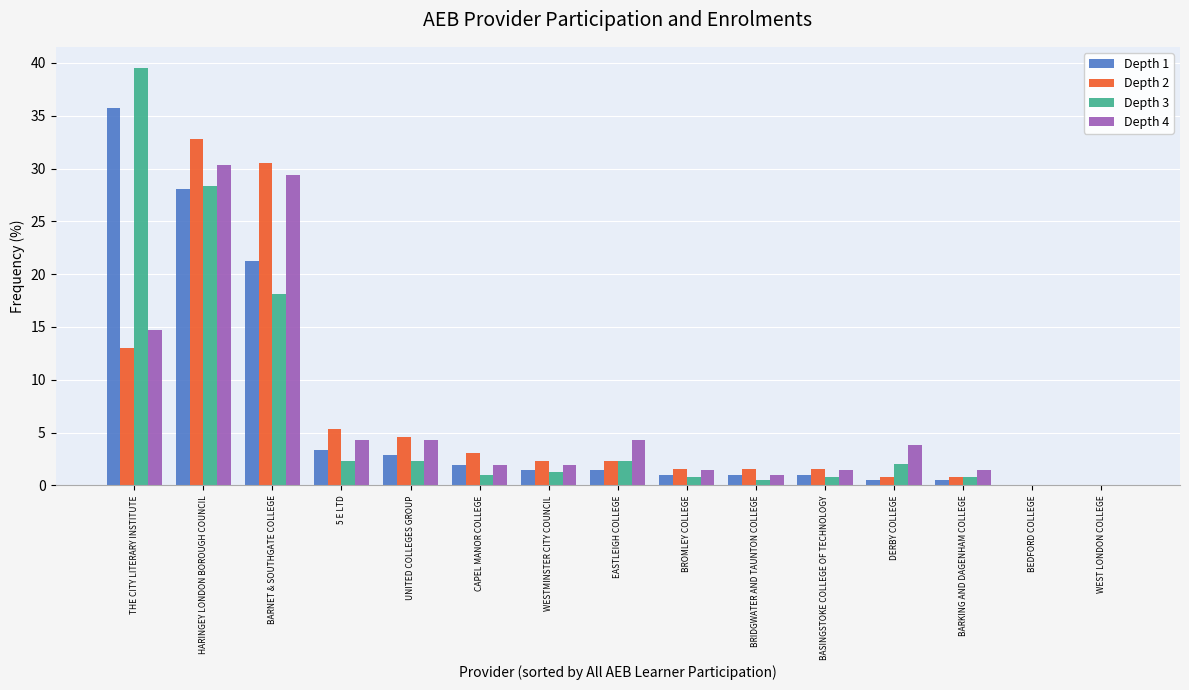

Does the chart contain stacked bars?

No